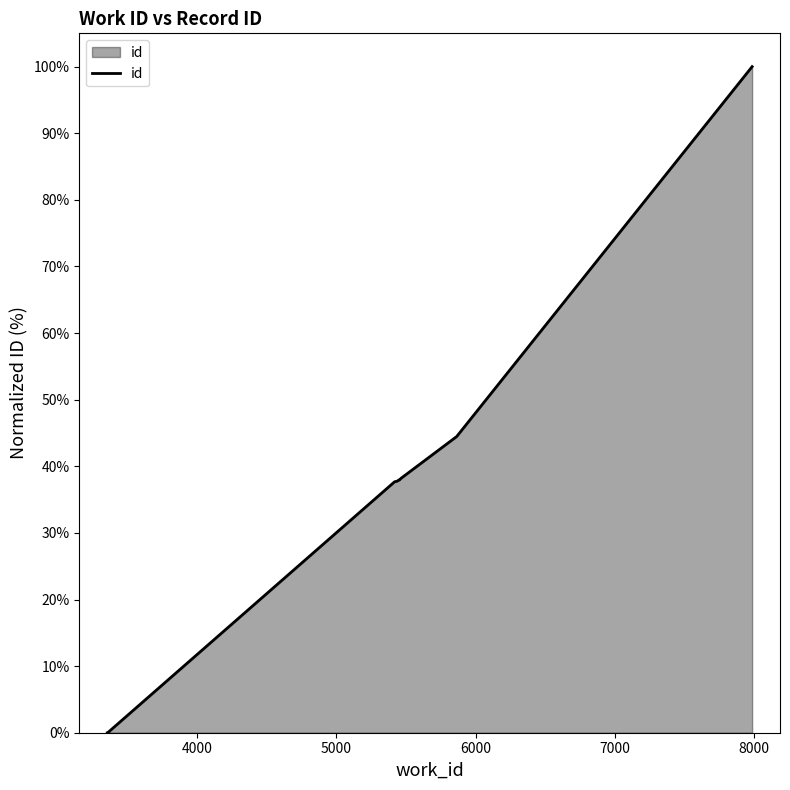

Does the chart have visible grid lines?

No